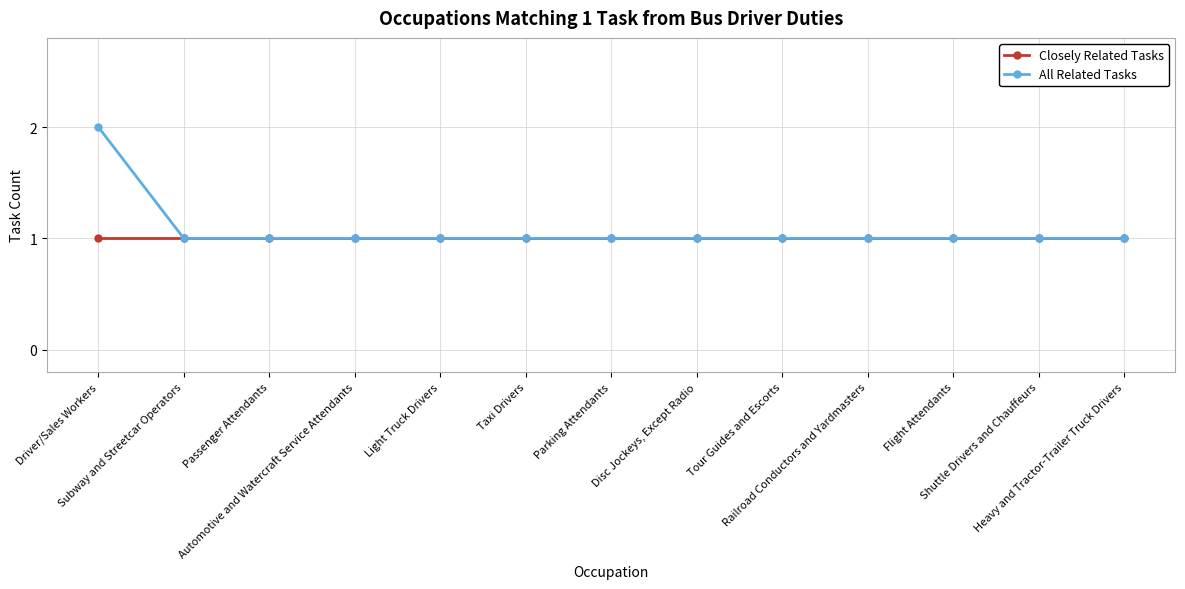

What are all the series names shown in the legend?

Closely Related Tasks, All Related Tasks